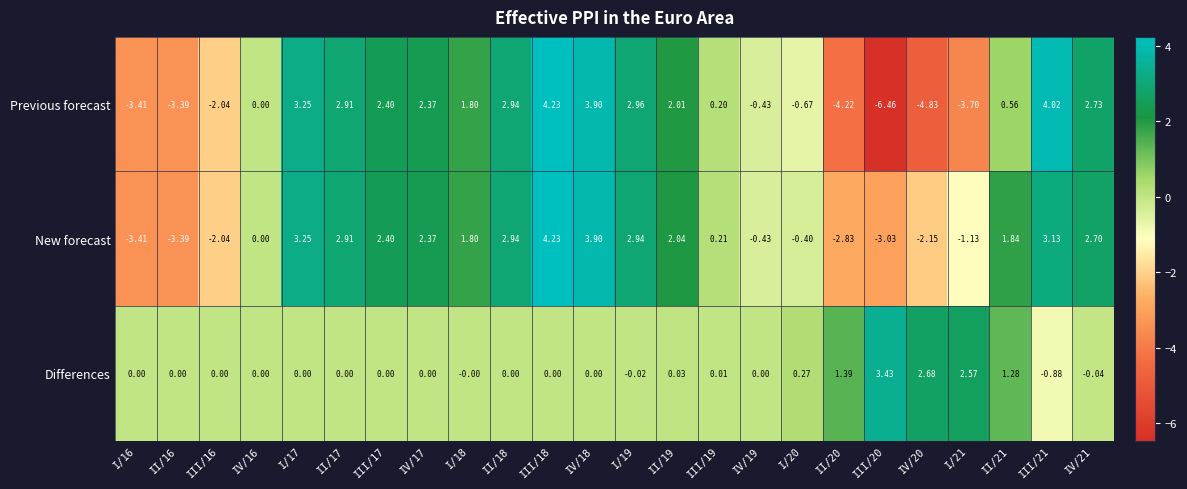

Is the value of New forecast at IV/17 greater than the value of Previous forecast at II/17?

No